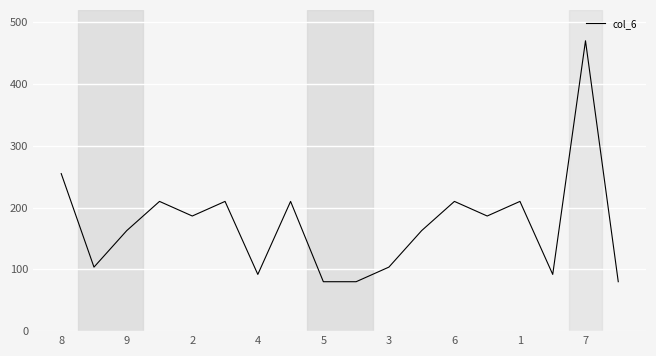

What is the difference between the second highest and minimum values?

175.0